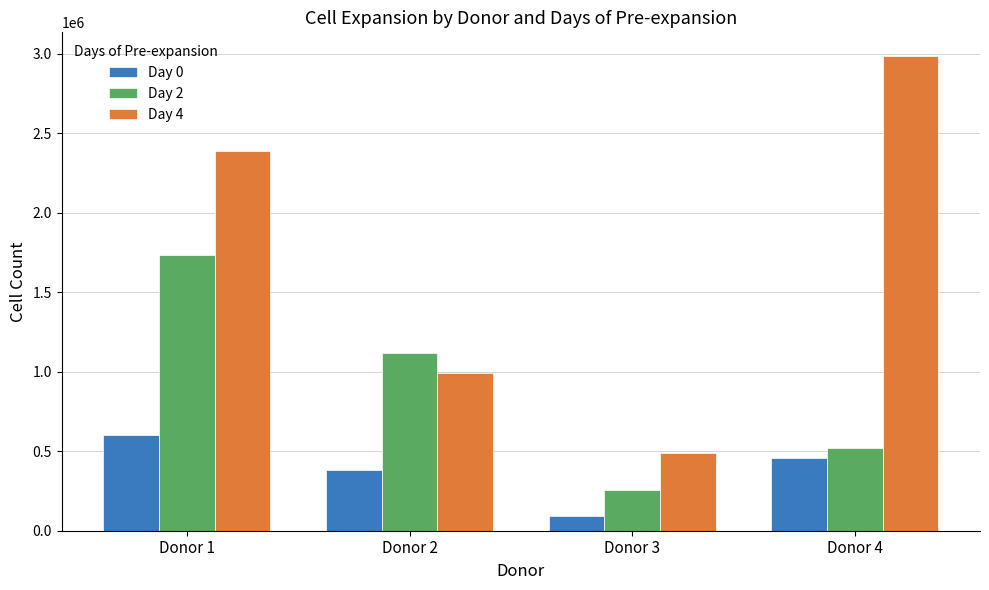

How many bars are there in each group?

3